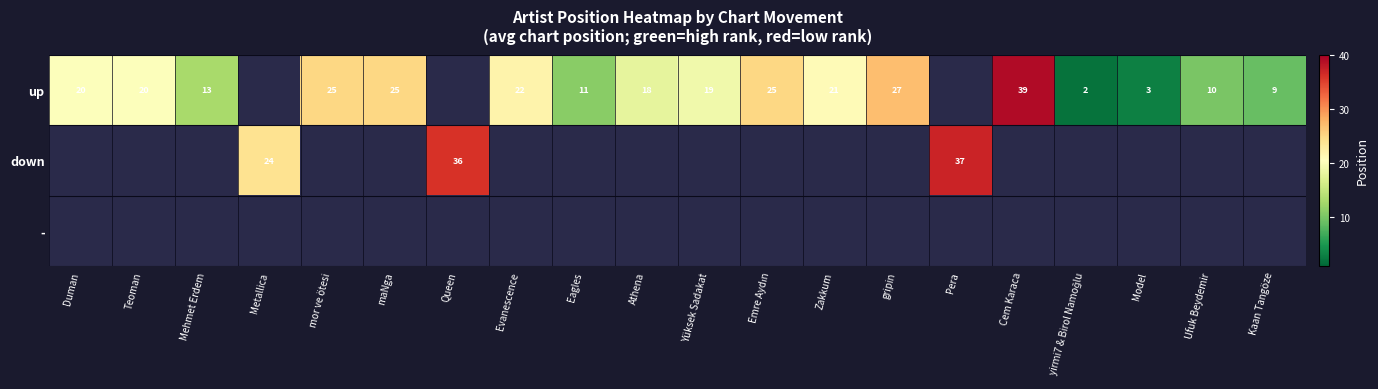

Is the value of - at Model greater than the value of down at Evanescence?

No